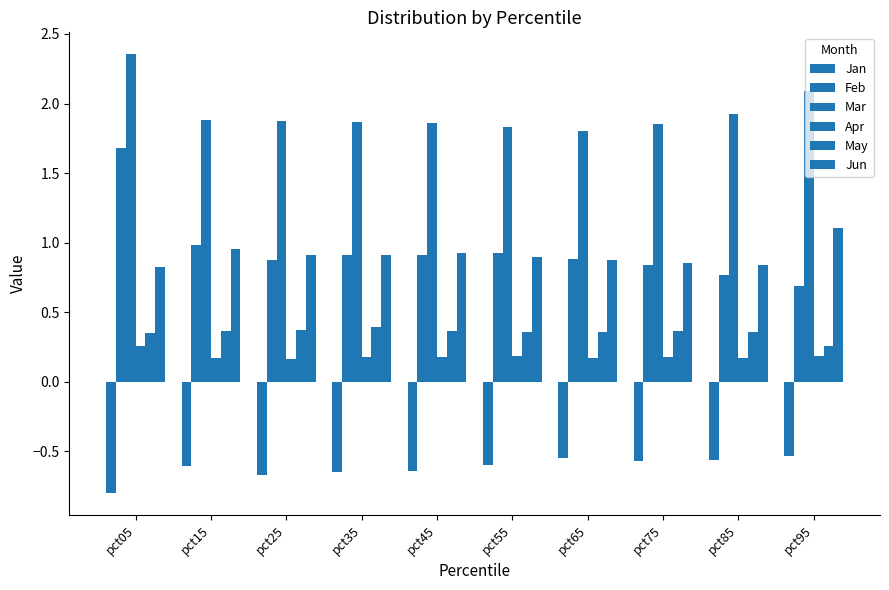

Which series changed the most between pct35 and pct55?

Jan